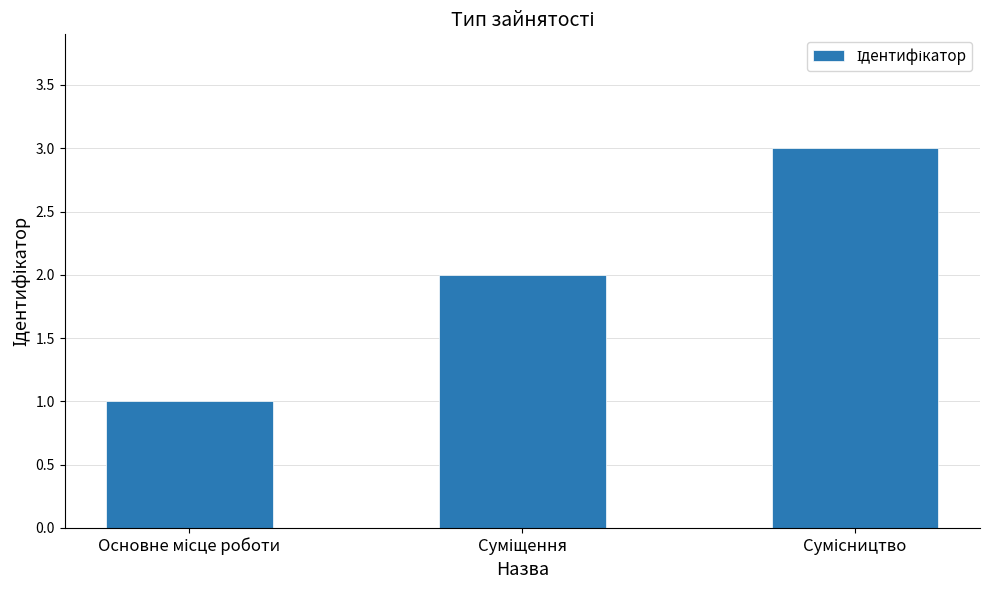

What is the difference between the maximum and second lowest values?

1